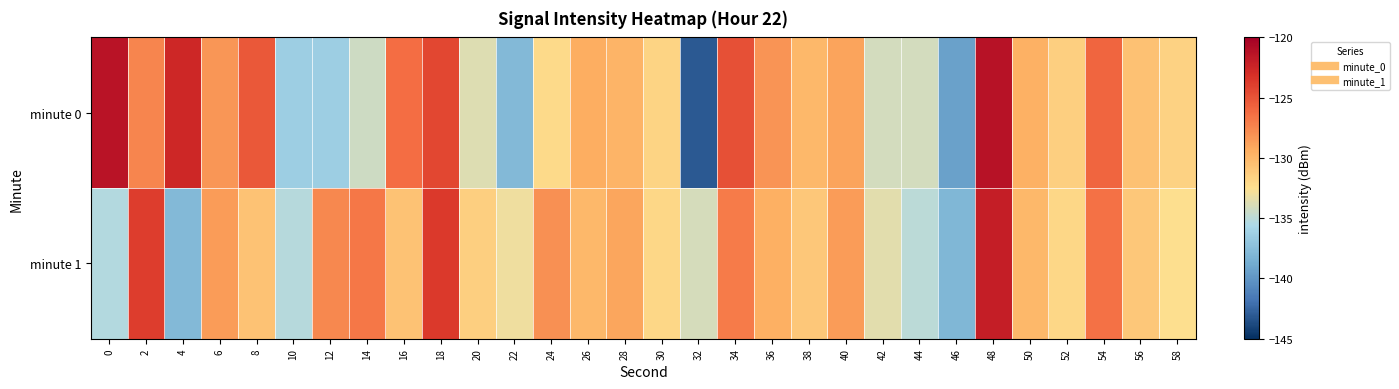

What is the difference between the highest and lowest values at 0?

13.9